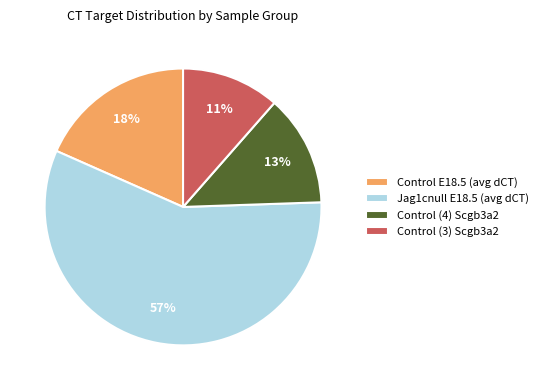

Is Control (3) Scgb3a2 the majority of the pie?

No